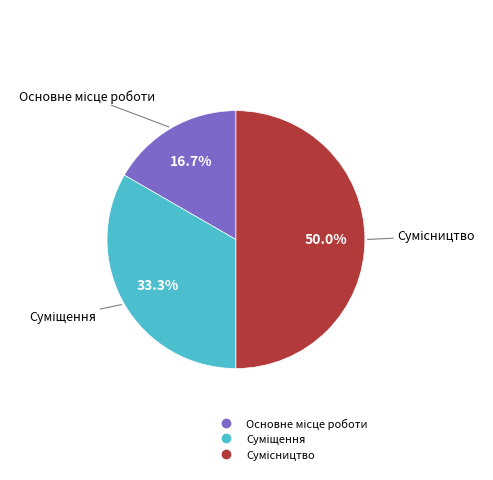

True or false: Основне місце роботи accounts for 6% of the total.

False